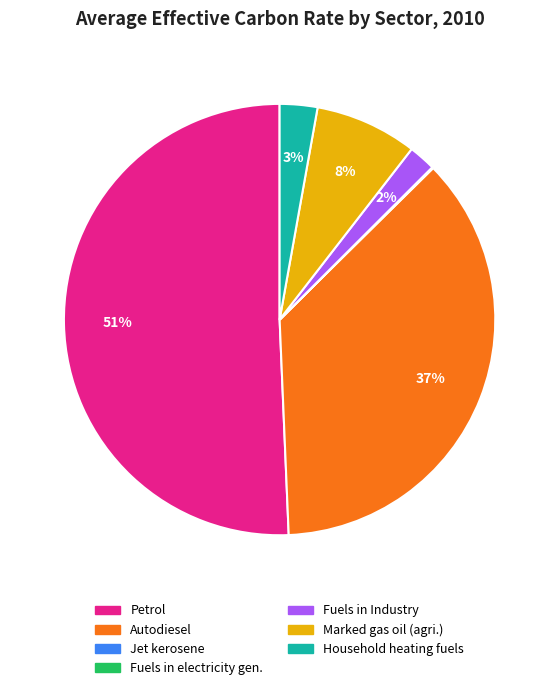

Is there any slice that represents more than half of the pie?

Yes